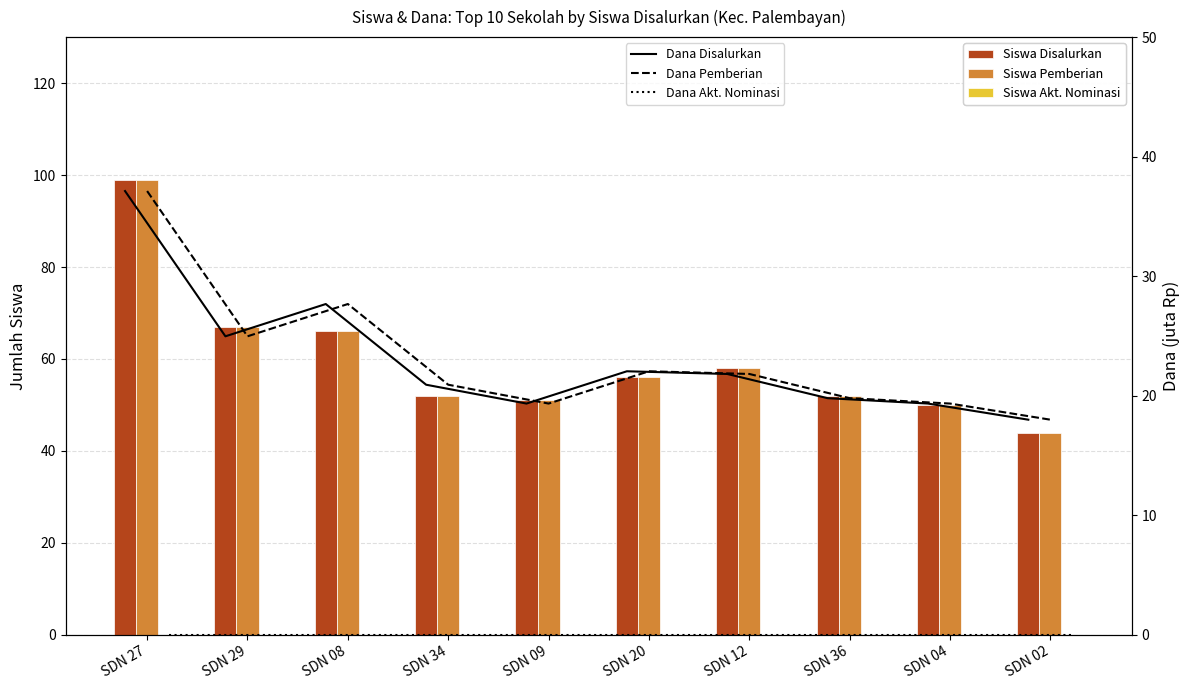

What is the average value of the Dana Pemberian series?

23.1